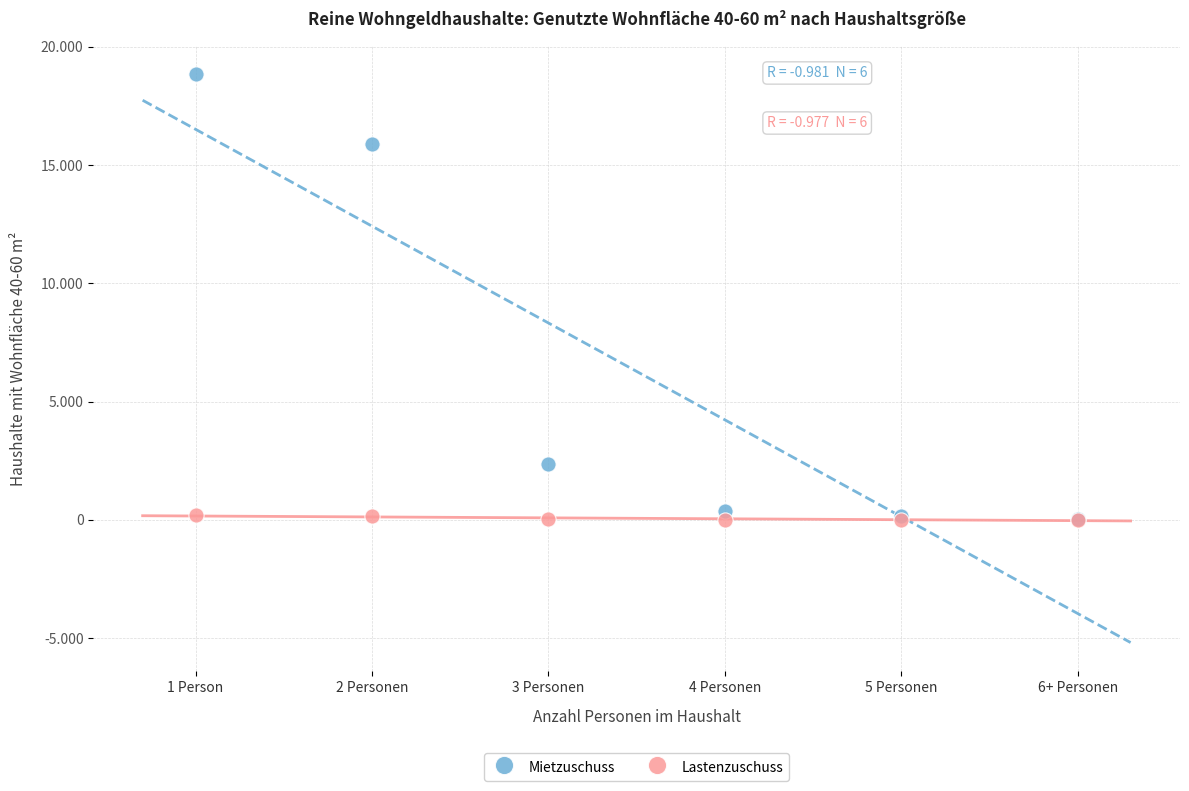

Which series has the largest Y range (max minus min)?

Mietzuschuss